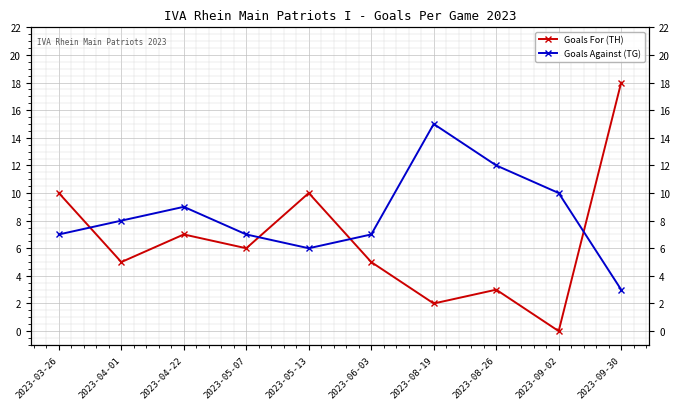

What is the spread (max minus min) of values at 2023-04-01?

3